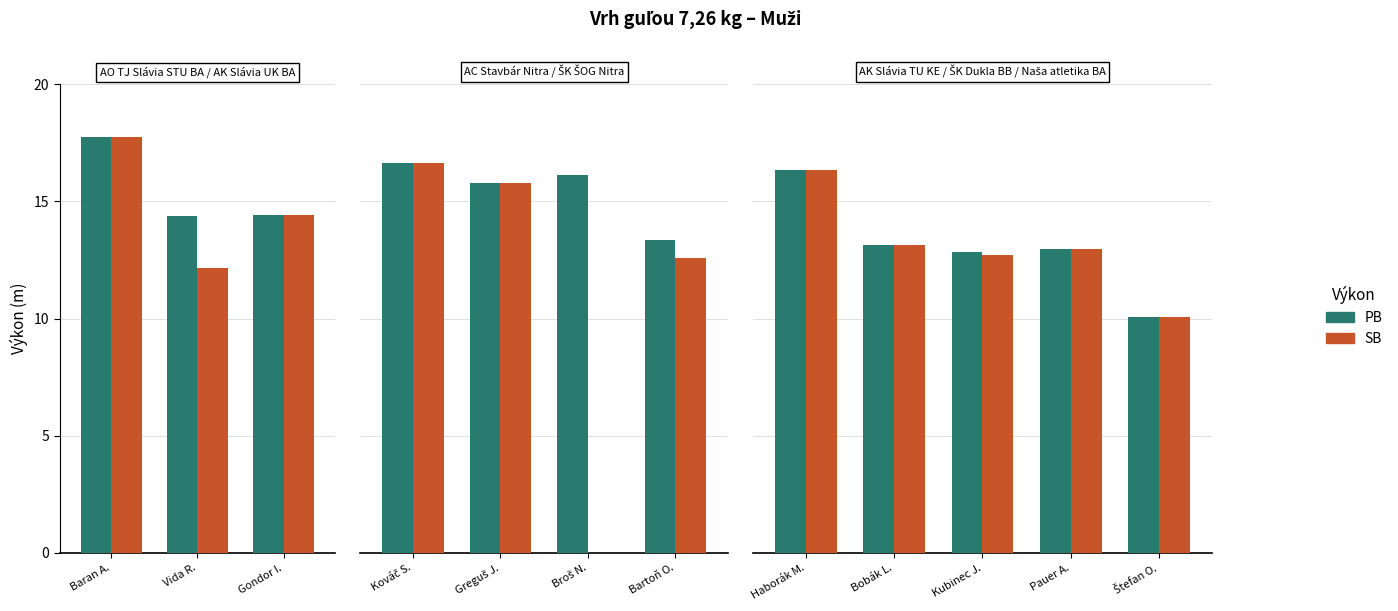

Which series has the largest total across all categories?

PB